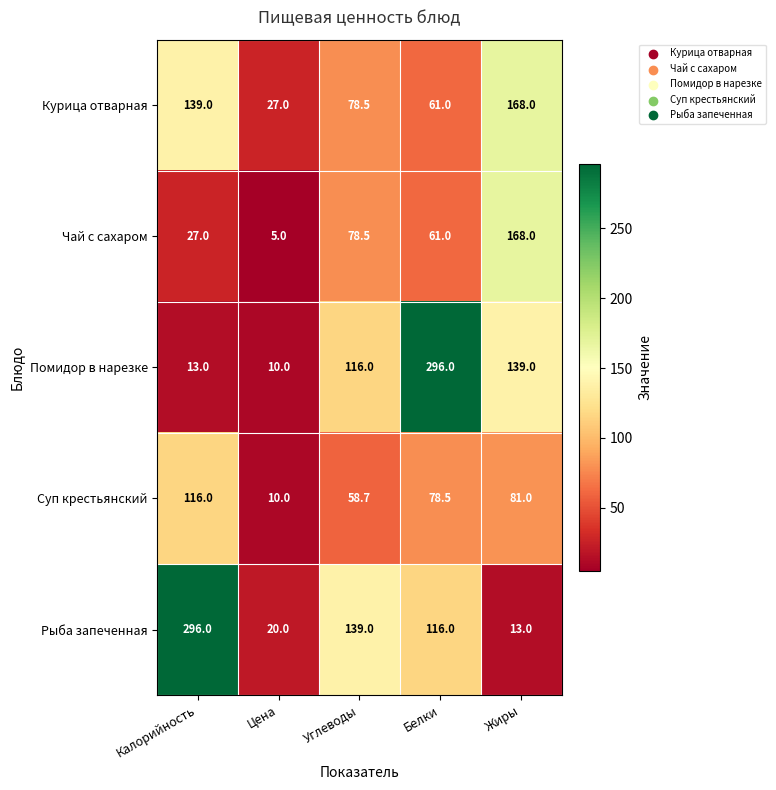

List the labels in order of Курица отварная value, largest first.

Жиры, Калорийность, Углеводы, Белки, Цена